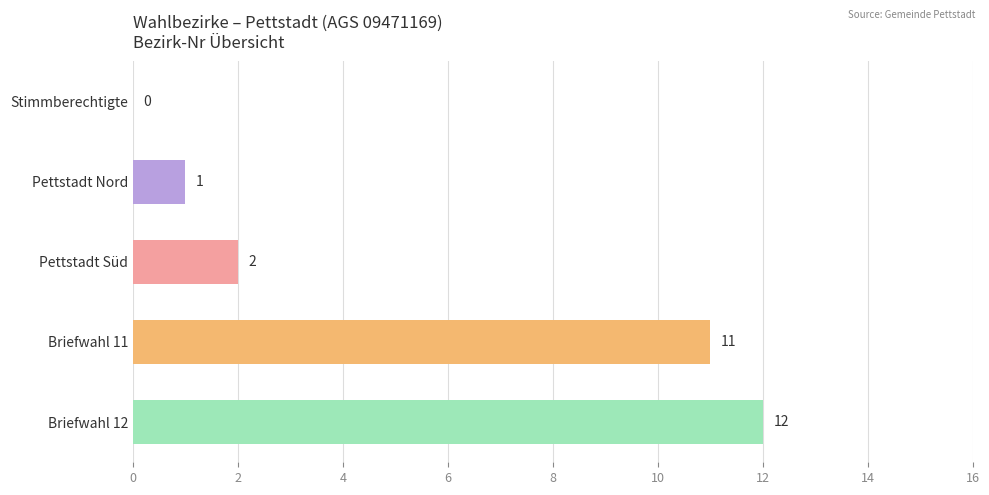

The value at Briefwahl 11 is 11. True or false?

True